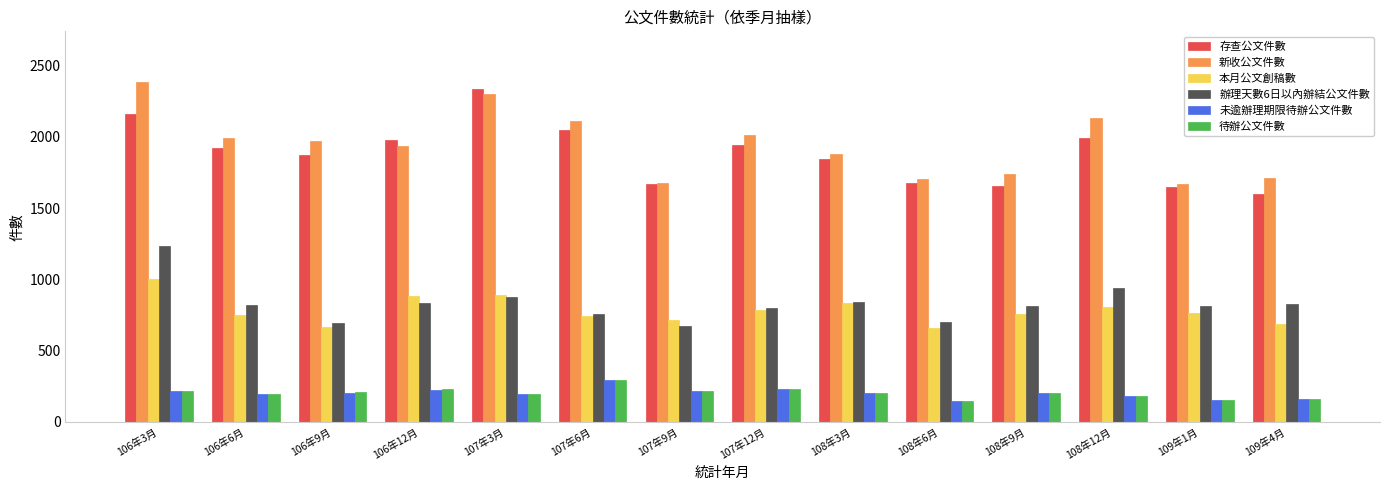

Which series has the largest total across all categories?

新收公文件數